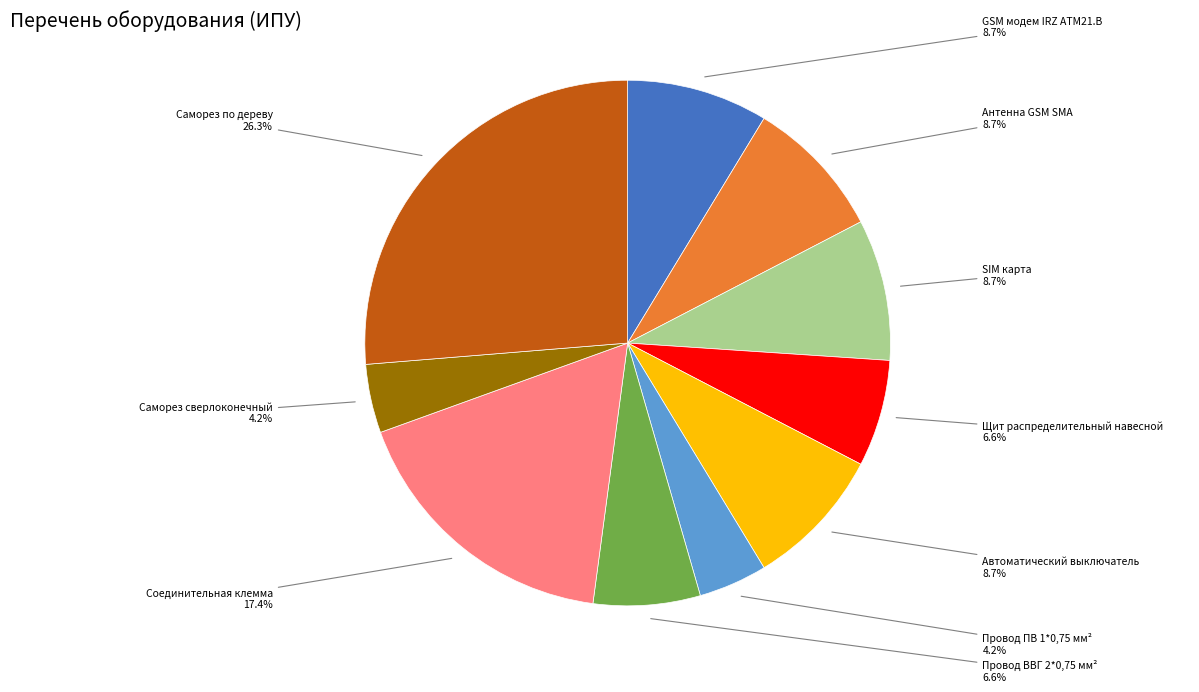

What percentage is the Антенна GSM SMA slice, to the nearest percent?

9%